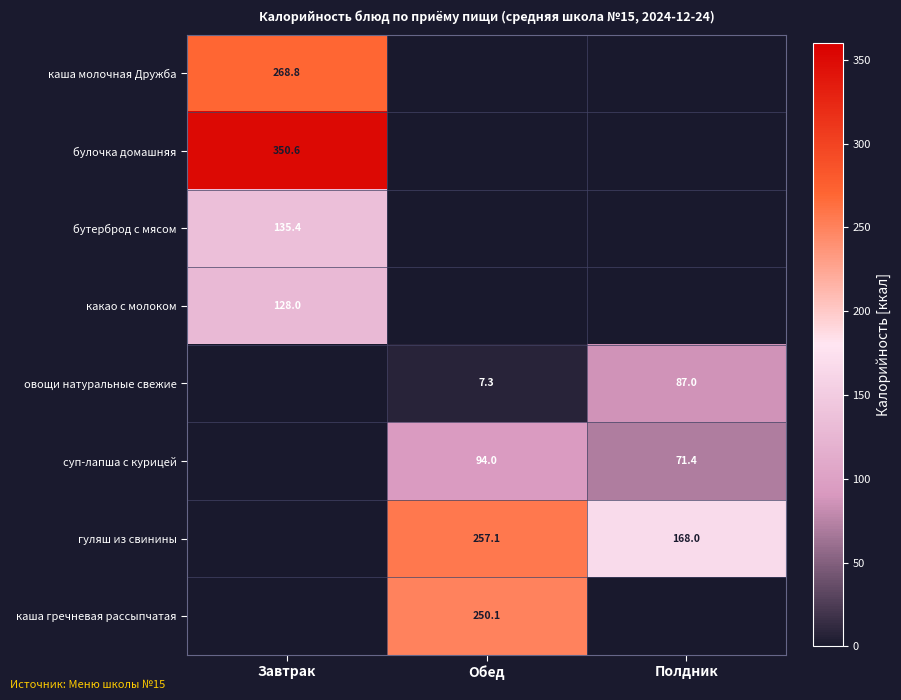

At how many categories does at least one series exceed 198?

2